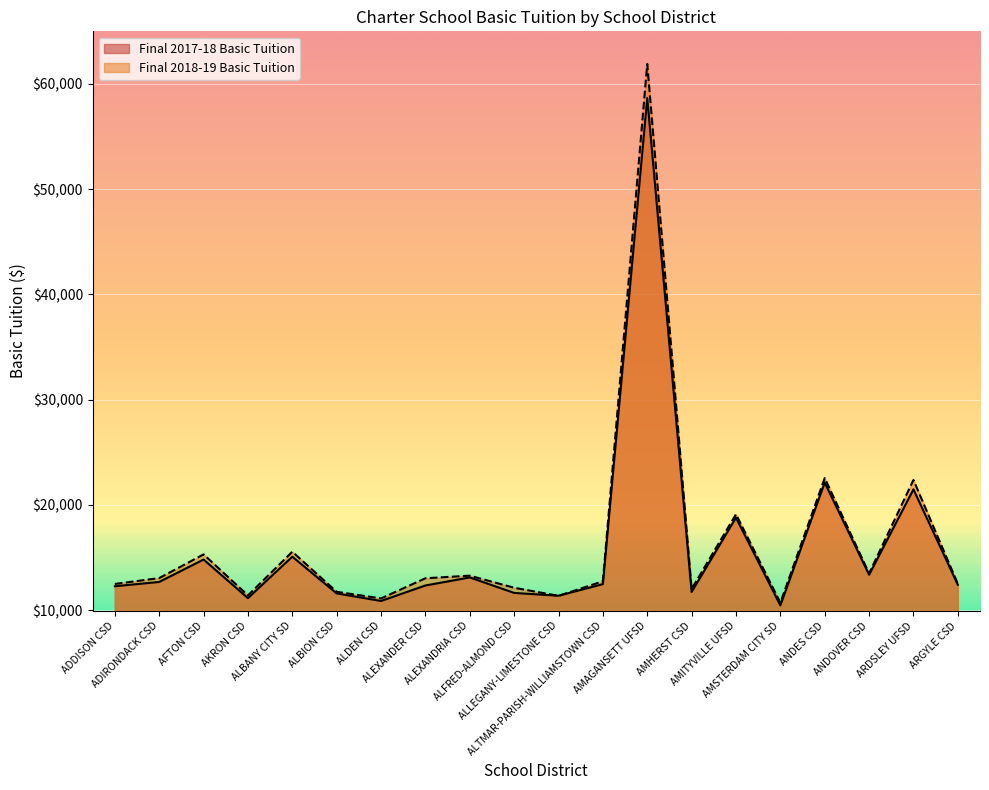

What is the label of the 19th point from the left?

ARDSLEY UFSD